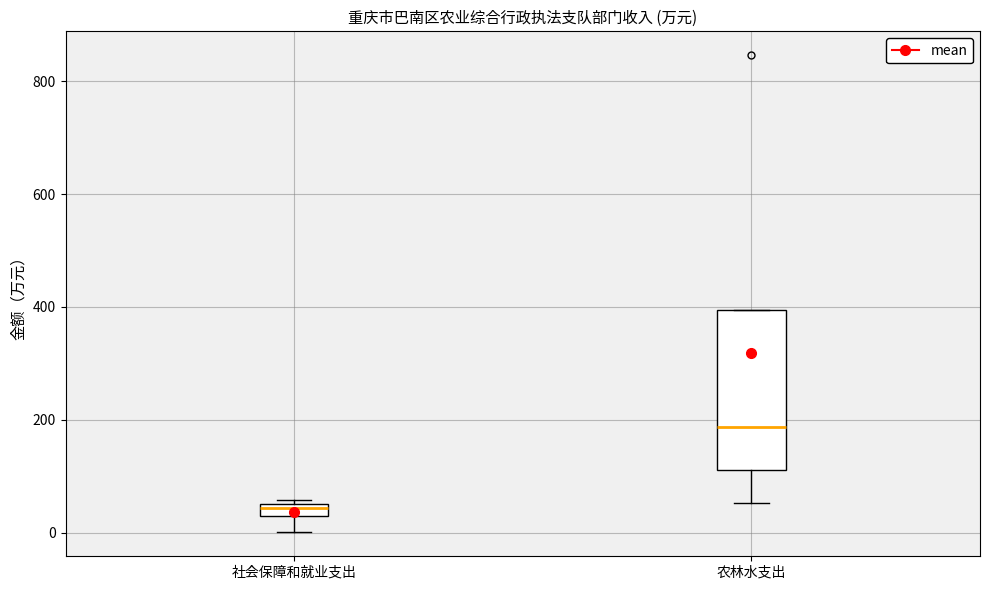

Which box is the tallest, from its lower edge to its upper edge?

农林水支出